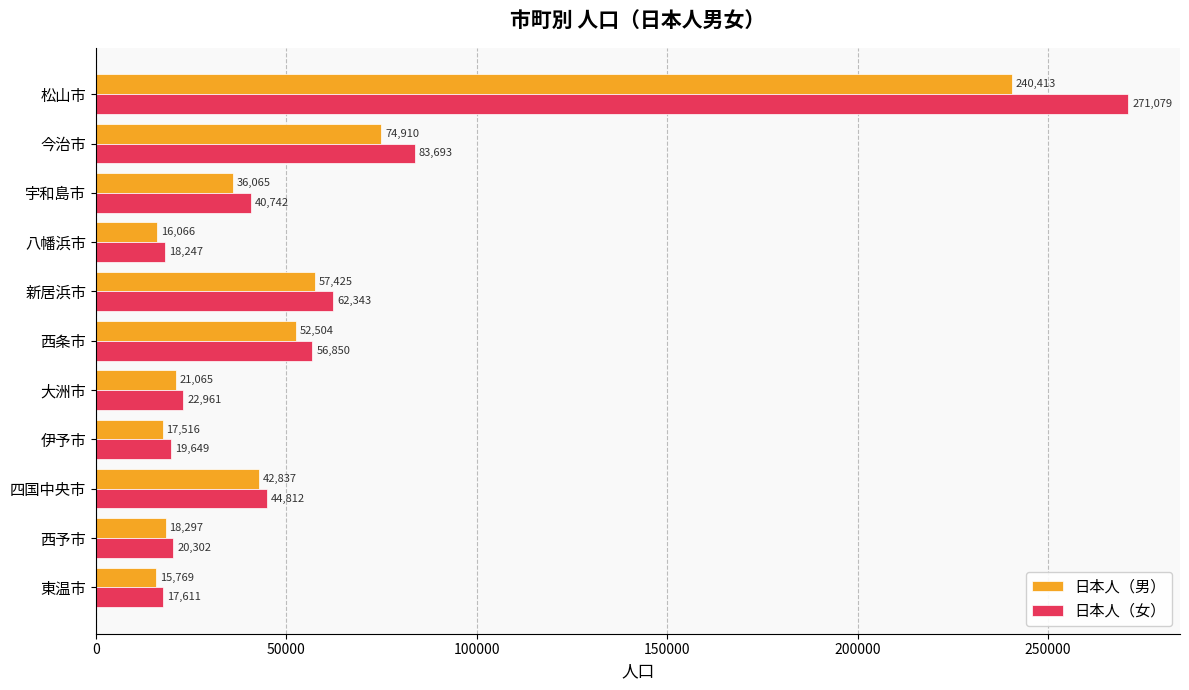

Is the value of 日本人（男） at 伊予市 greater than the value of 日本人（女） at 西予市?

No